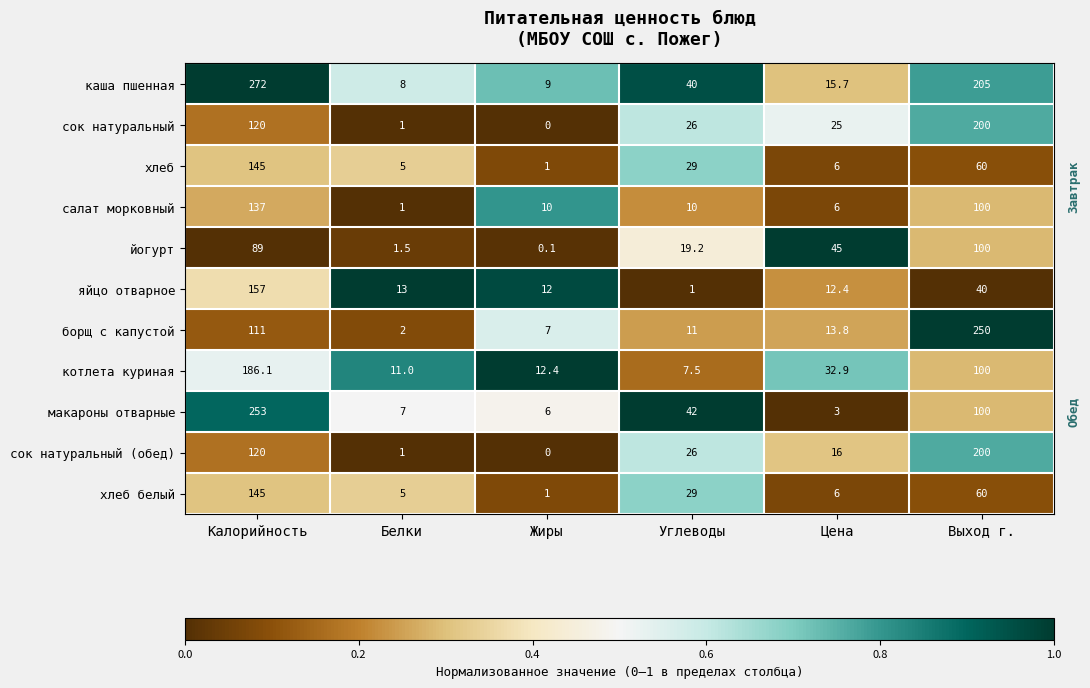

Rank the categories by йогурт value from highest to lowest.

Выход г., Калорийность, Цена, Углеводы, Белки, Жиры